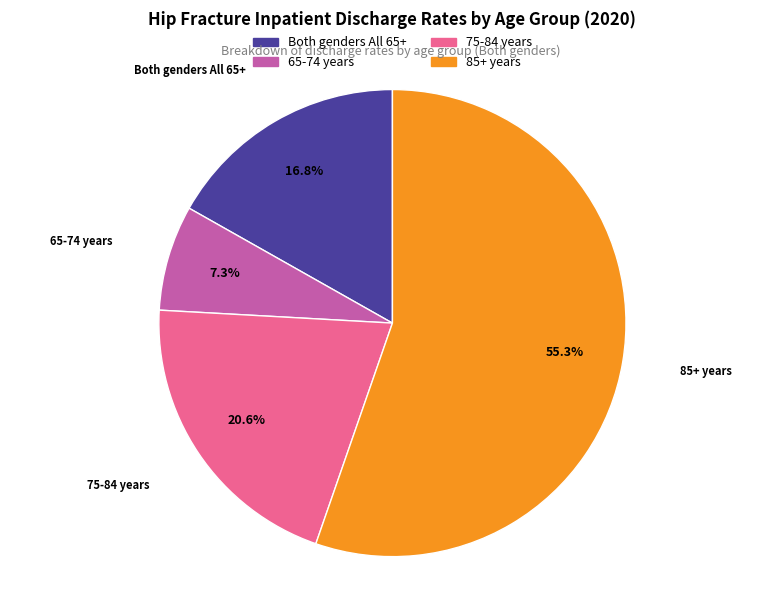

True or false: 85+ years accounts for 46% of the total.

False